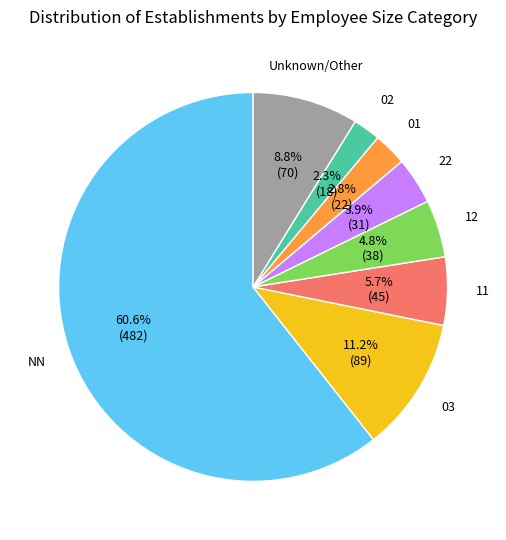

Is there any slice that represents more than half of the pie?

Yes